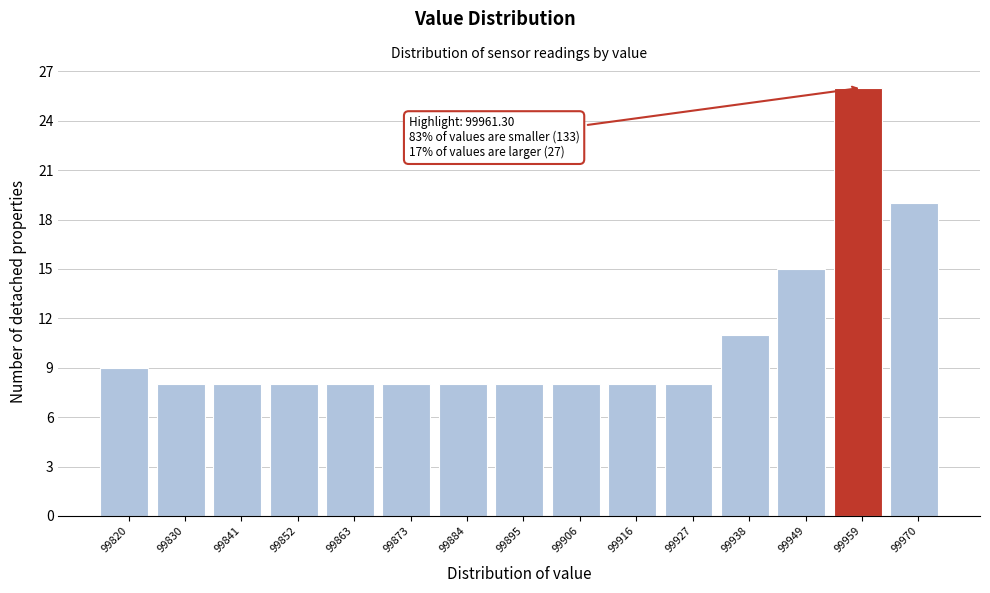

Over which range of the x-axis is the bar tallest?

99954 to 99964